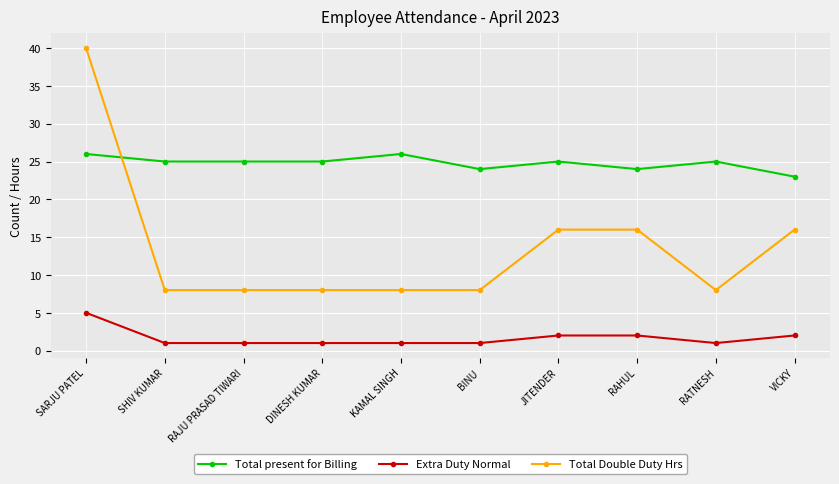

Reading left to right, what are all the values shown in this chart?

Total present for Billing: SARJU PATEL=26	SHIV KUMAR=25	RAJU PRASAD TIWARI=25	DINESH KUMAR=25	KAMAL SINGH=26	BINU=24	JITENDER=25	RAHUL=24	RATNESH=25	VICKY=23
Extra Duty Normal: SARJU PATEL=5	SHIV KUMAR=1	RAJU PRASAD TIWARI=1	DINESH KUMAR=1	KAMAL SINGH=1	BINU=1	JITENDER=2	RAHUL=2	RATNESH=1	VICKY=2
Total Double Duty Hrs: SARJU PATEL=40	SHIV KUMAR=8	RAJU PRASAD TIWARI=8	DINESH KUMAR=8	KAMAL SINGH=8	BINU=8	JITENDER=16	RAHUL=16	RATNESH=8	VICKY=16